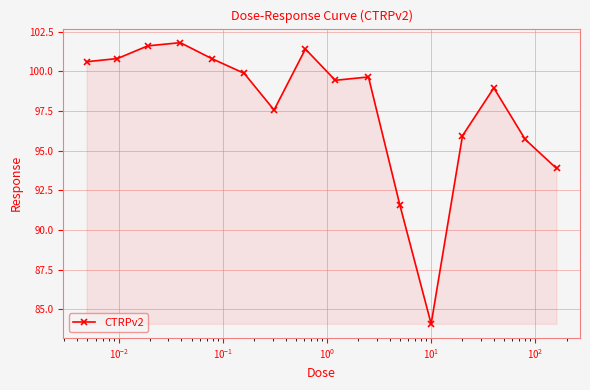

What is the value of the 11th point from the left?

91.6